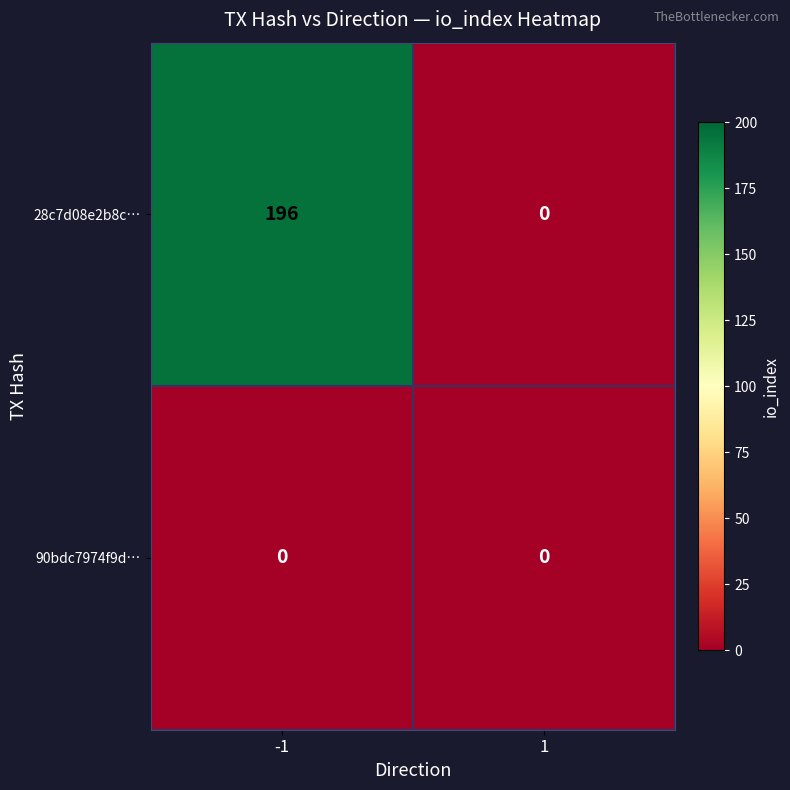

Reading left to right, list all the values displayed in this chart.

28c7d08e2b8c…: -1=196	1=0
90bdc7974f9d…: -1=0	1=0